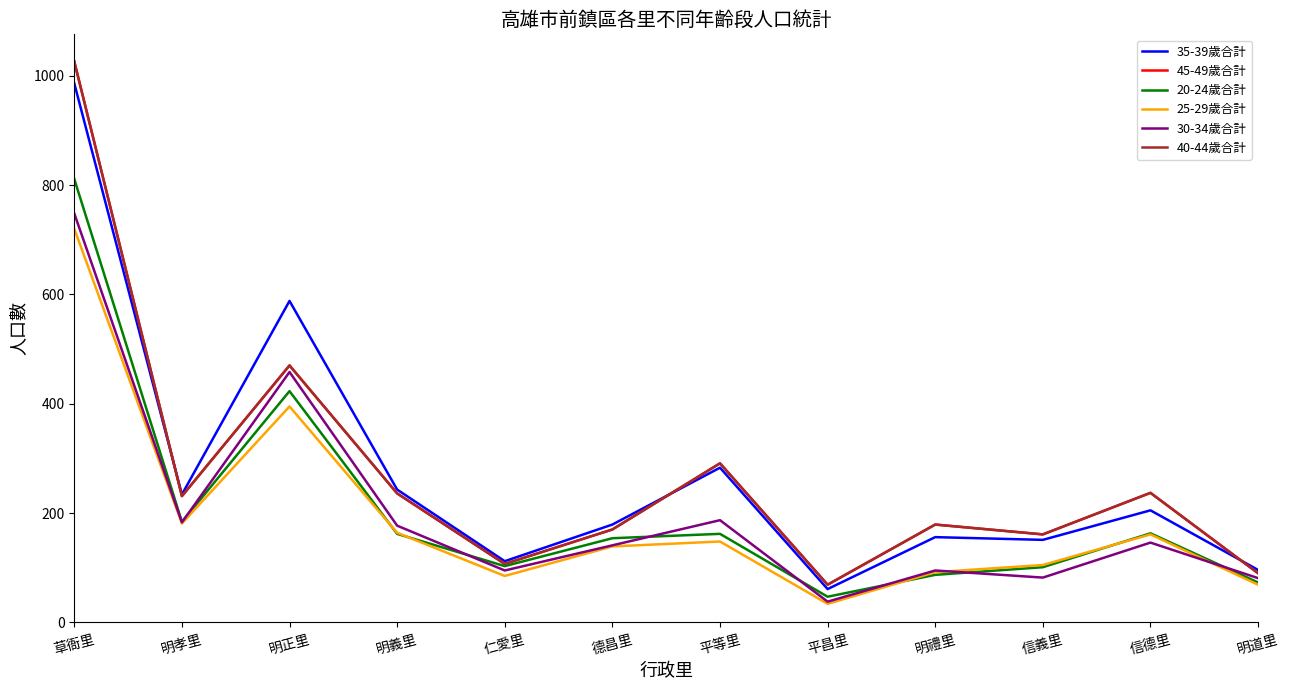

The value of 40-44歲合計 at 明正里 is 732. True or false?

False